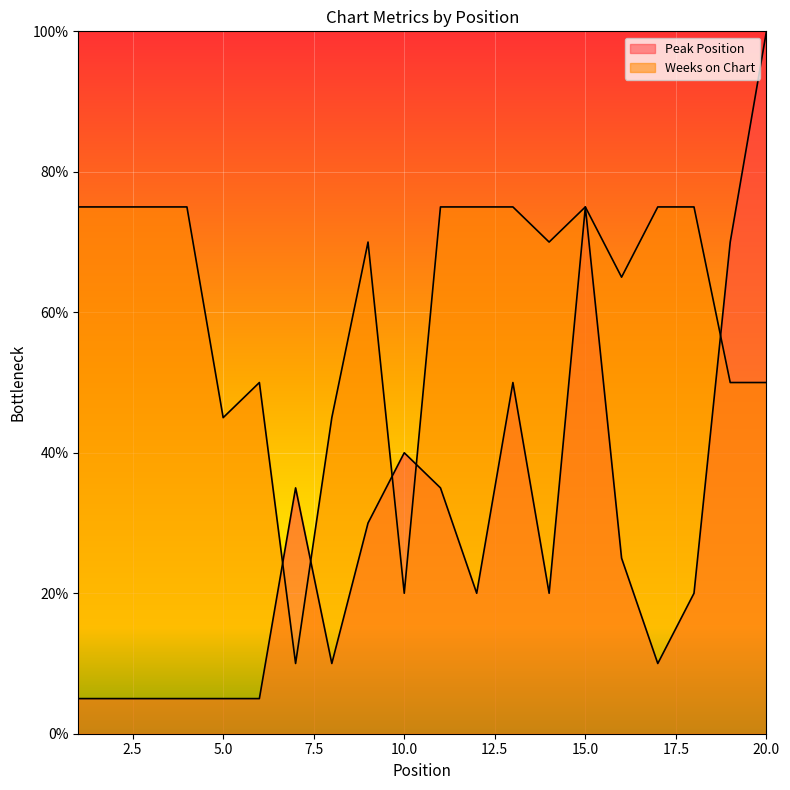

Where do Peak Position and Weeks on Chart first cross each other?

6 and 7